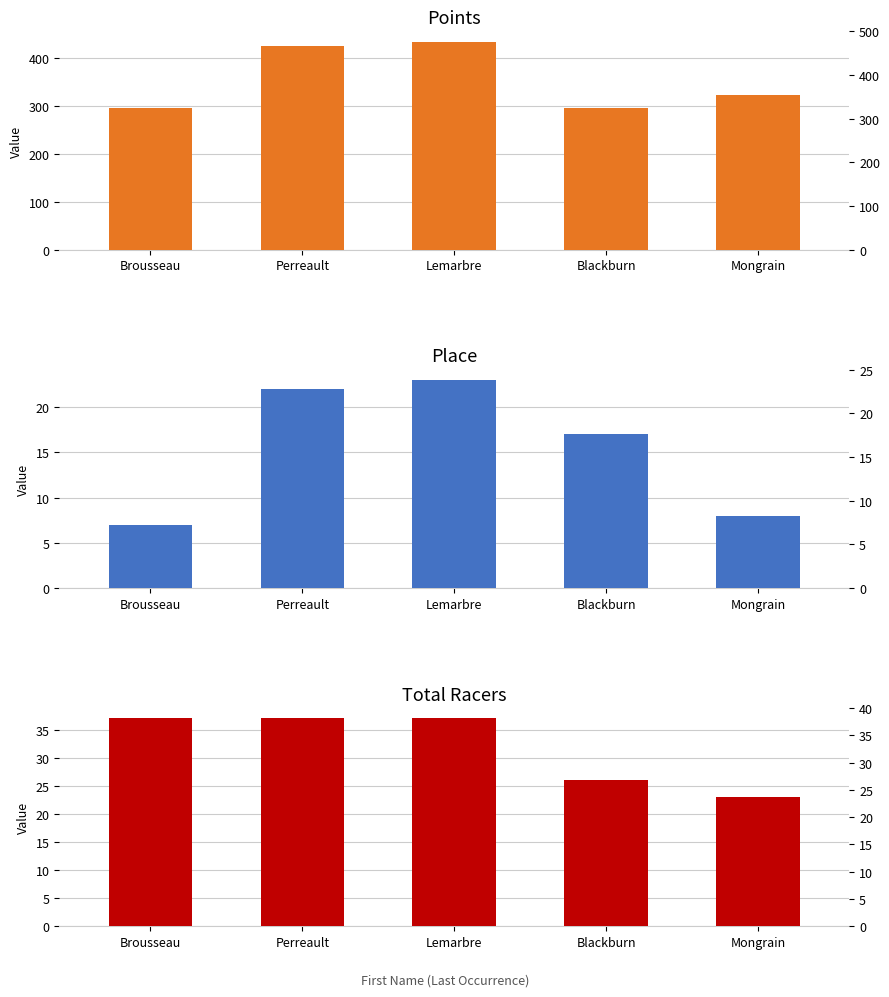

How many values in the Place series are below 17?

2